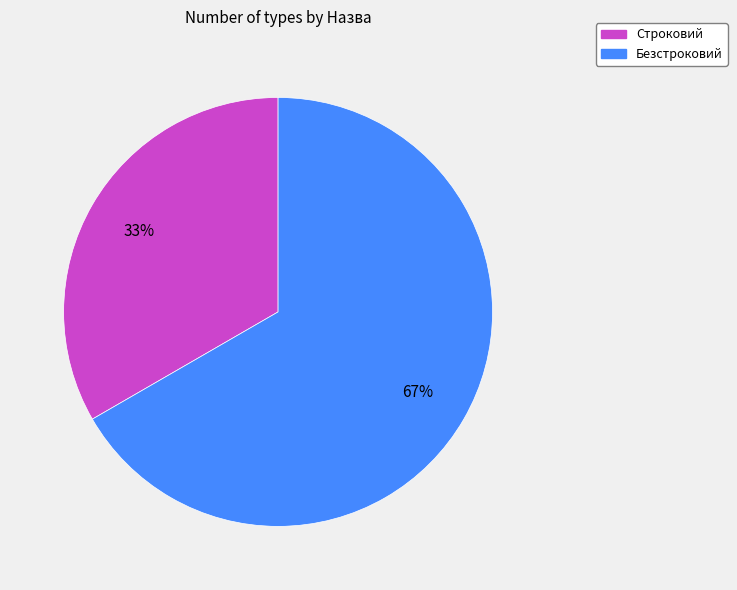

Count the number of slices in the pie.

2